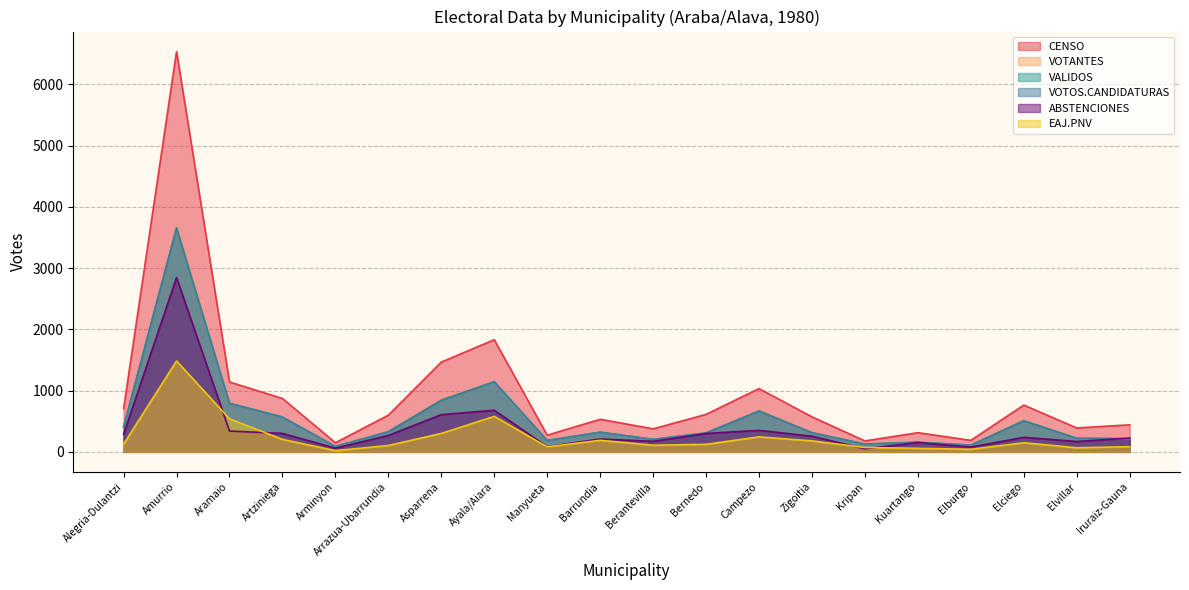

How many distinct data groups are displayed?

6